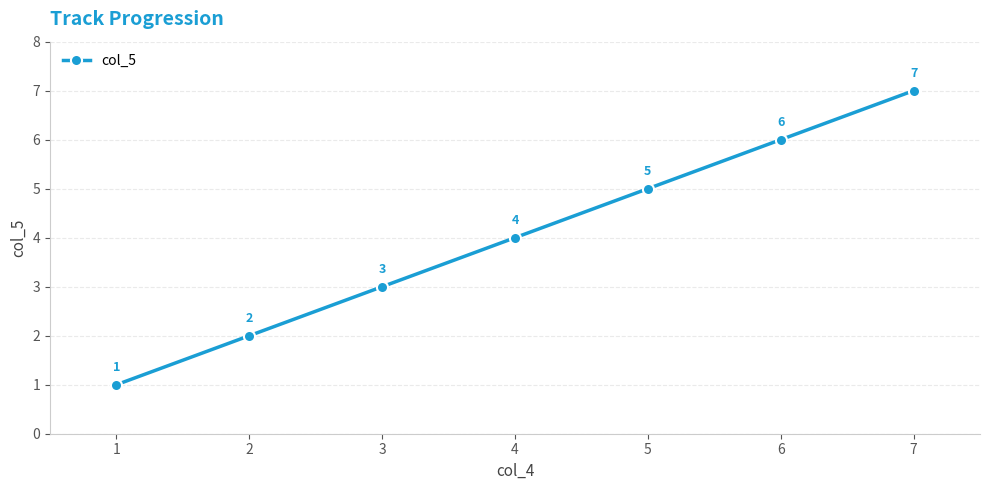

What is the minimum value shown in the chart?

1